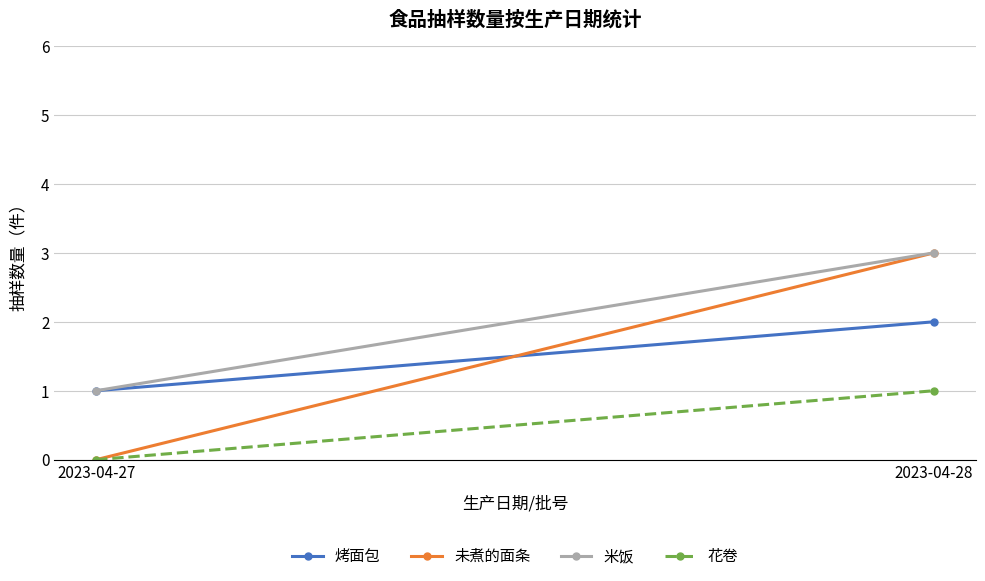

Which series has the largest total across all categories?

米饭